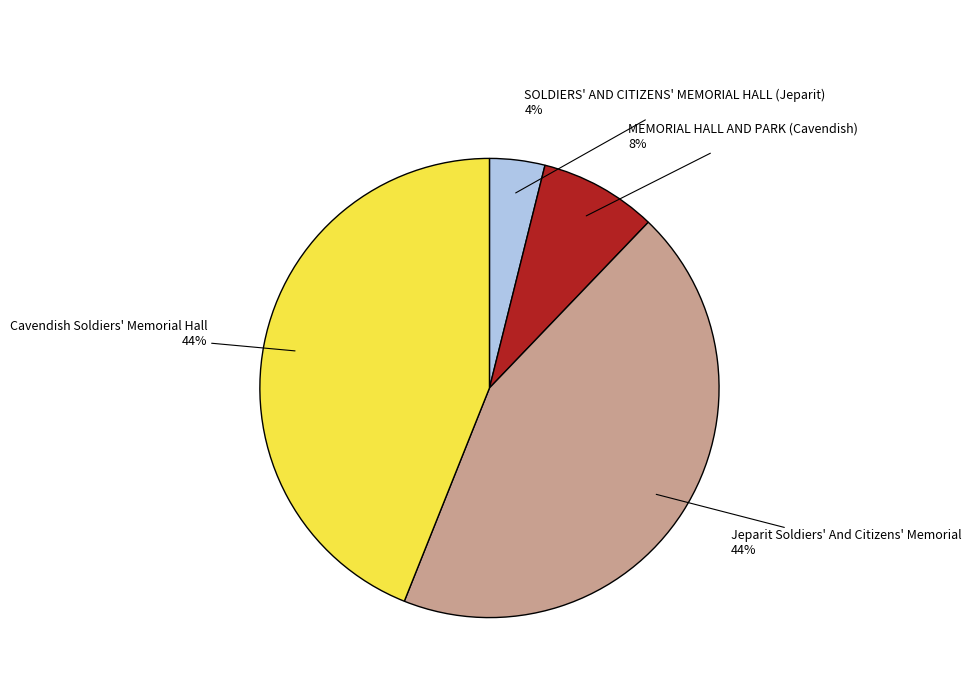

Does any single category account for the majority?

No